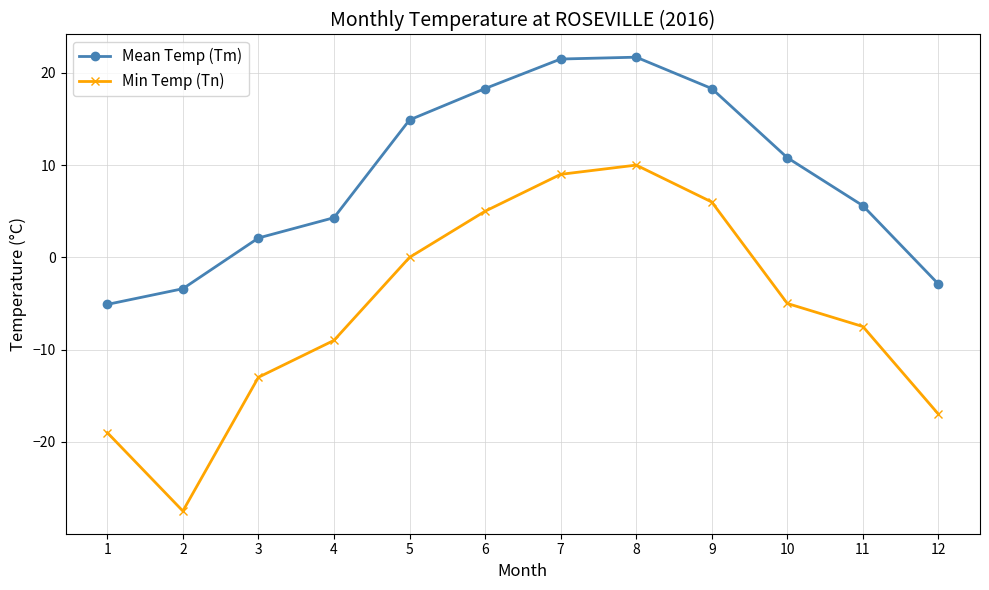

What is the value of the Min Temp (Tn) point at the 8th from the left?

10.0